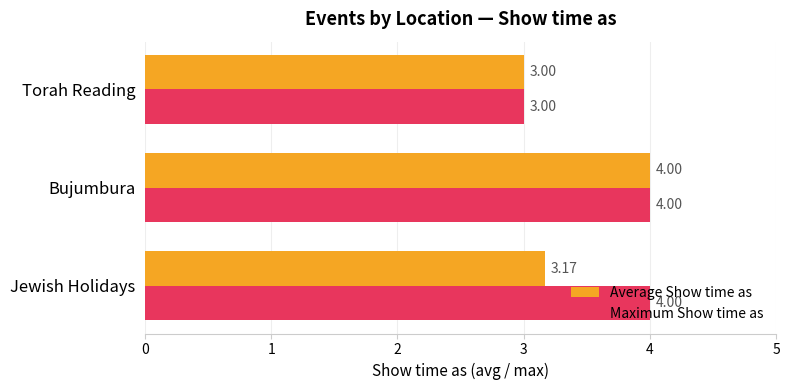

Between Jewish Holidays and Bujumbura, which series saw the biggest shift?

Average Show time as